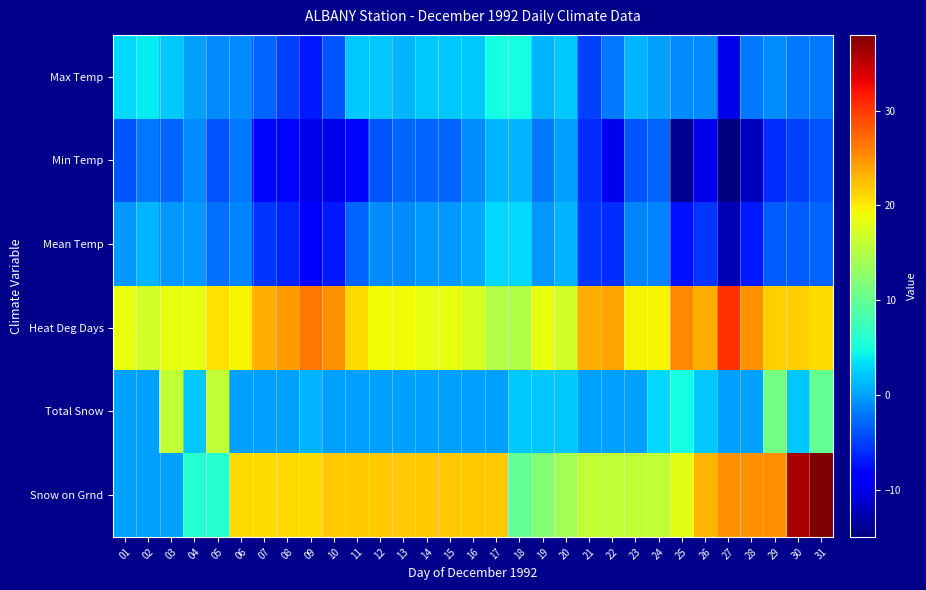

Which series has the largest total across all categories?

Heat Deg Days